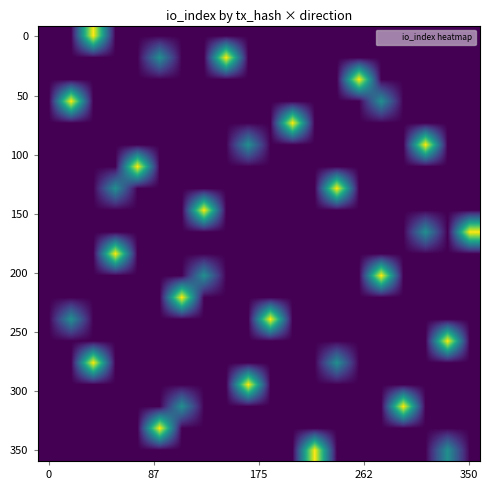

How many series are shown in this chart?

20